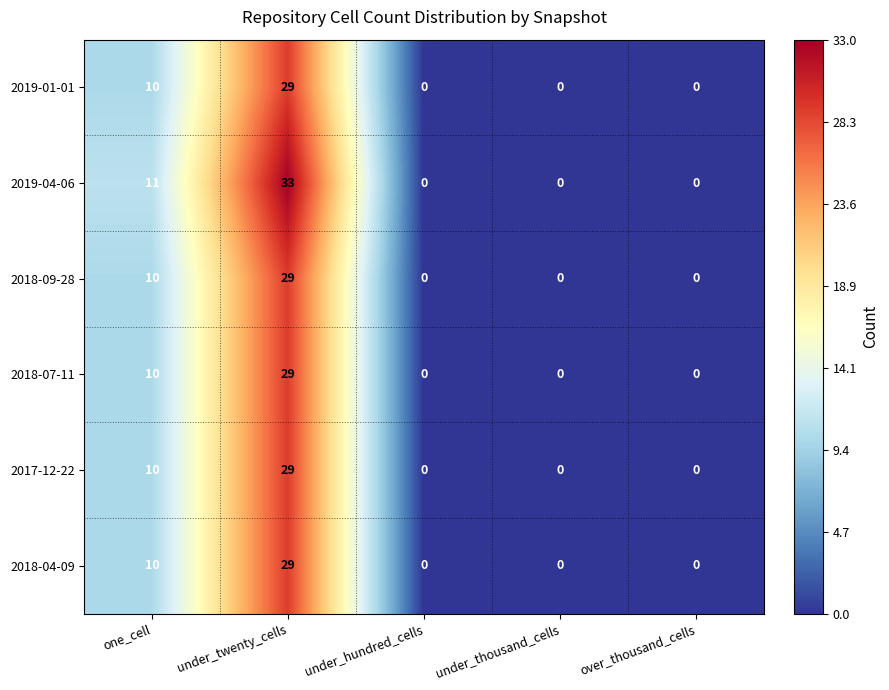

How many positive values does the 2019-01-01 series have?

2